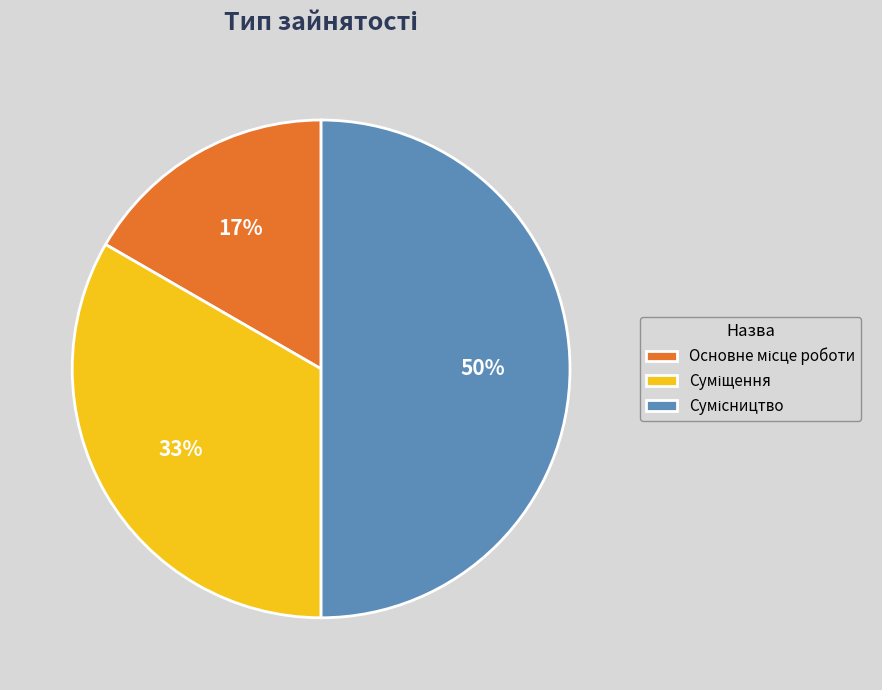

To the nearest percent, what is the difference between the largest and smallest slice percentages?

33%